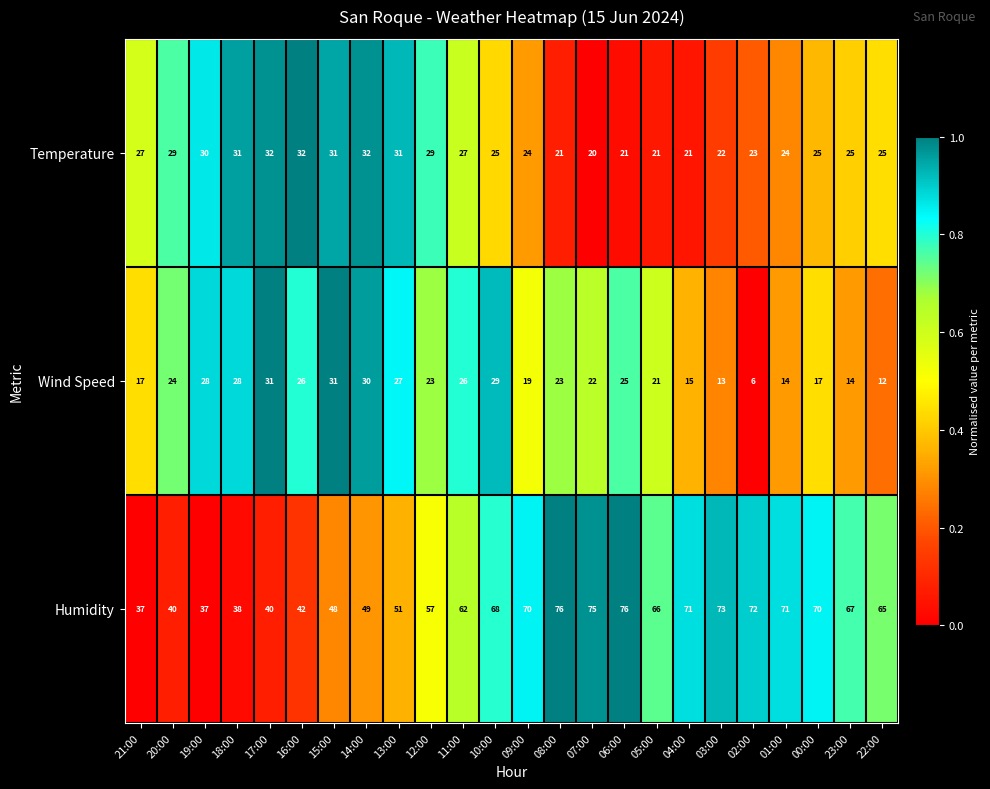

At which category does the chart reach its minimum across all series?

02:00